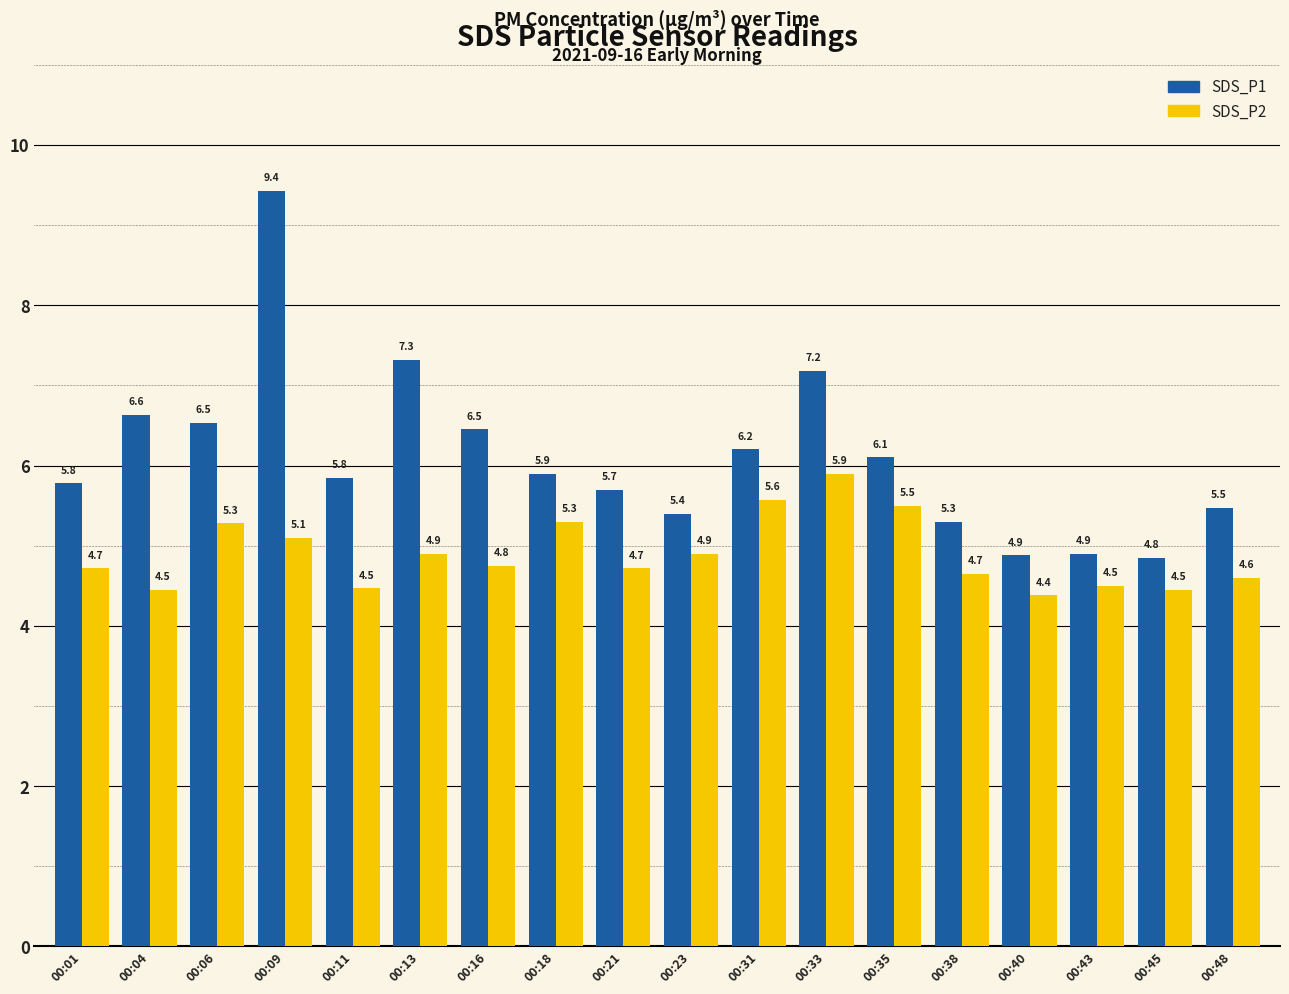

Is the value of SDS_P2 at 00:43 greater than the value of SDS_P1 at 00:40?

No